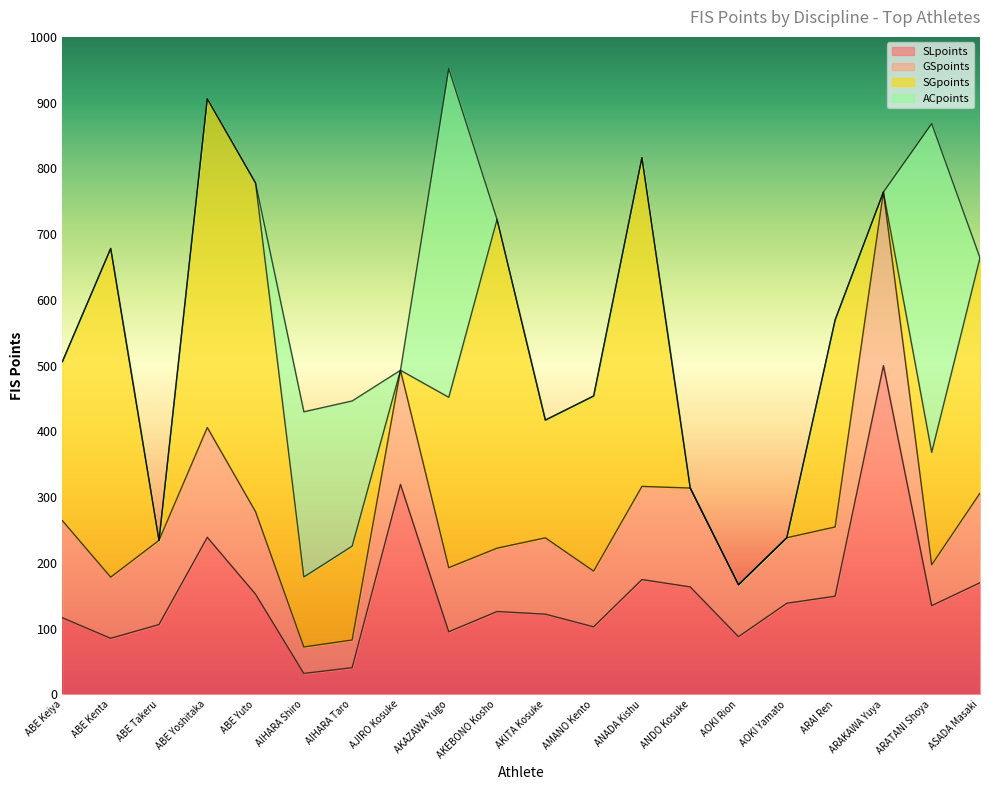

Rank the categories by ACpoints value from lowest to highest.

ABE Keiya, ABE Kenta, ABE Takeru, ABE Yoshitaka, ABE Yuto, AJIRO Kosuke, AKEBONO Kosho, AKITA Kosuke, AMANO Kento, ANADA Kishu, ANDO Kosuke, AOKI Rion, AOKI Yamato, ARAI Ren, ARAKAWA Yuya, ASADA Masaki, AIHARA Taro, AIHARA Shiro, AKAZAWA Yugo, ARATANI Shoya